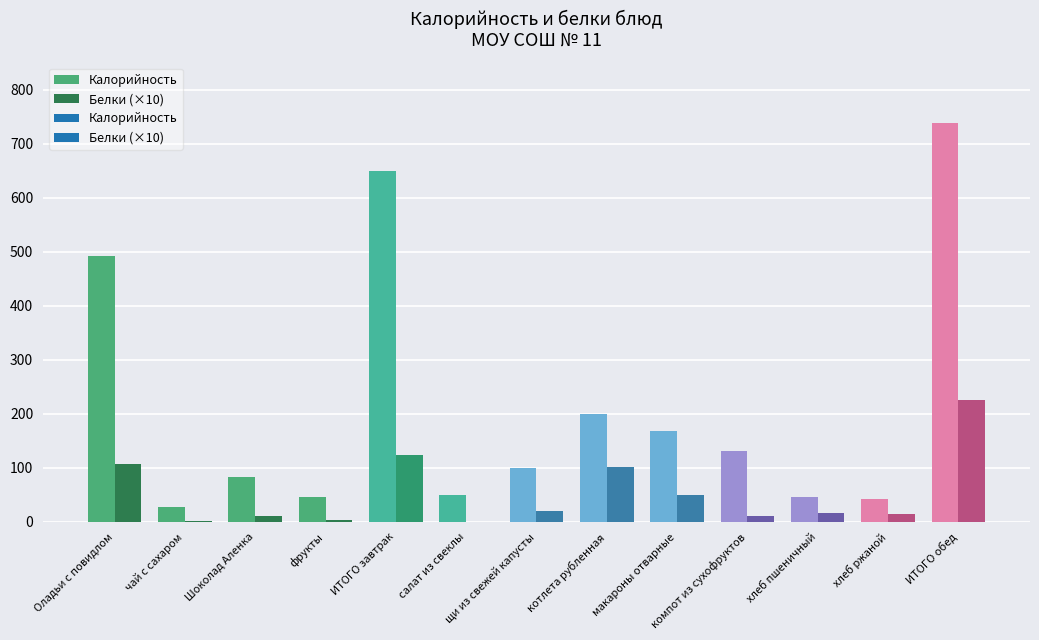

What is the difference between the highest and lowest values at щи из свежей капусты?

97.7